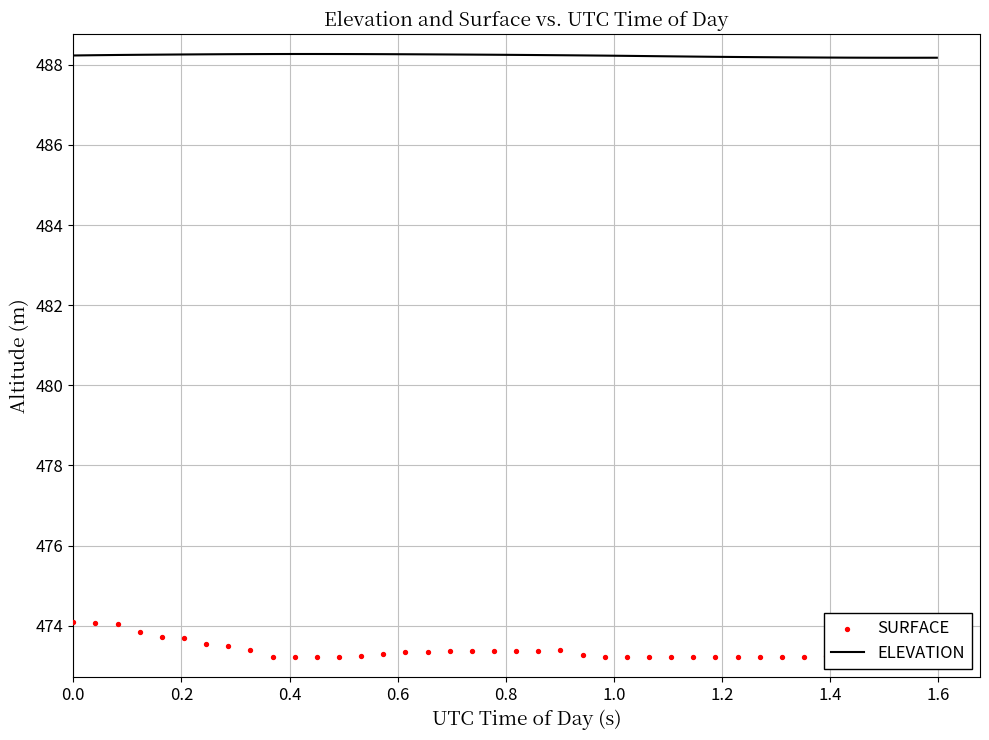

At how many categories does at least one series exceed 481?

40